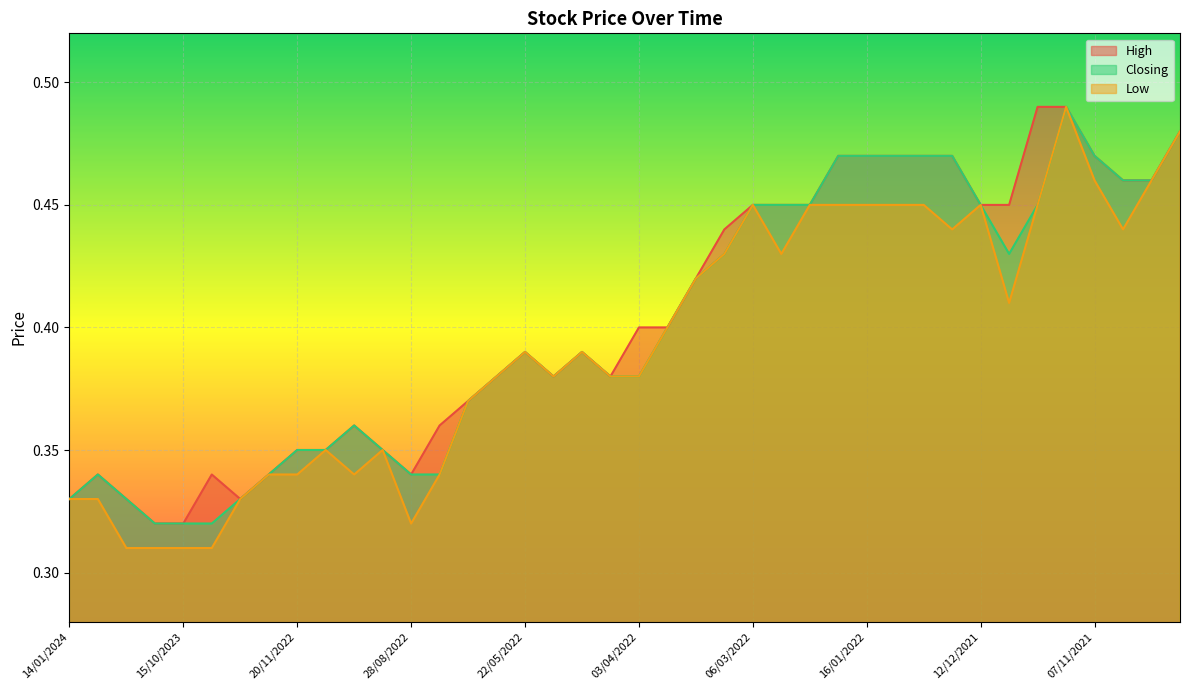

How many lines are shown in the chart?

3